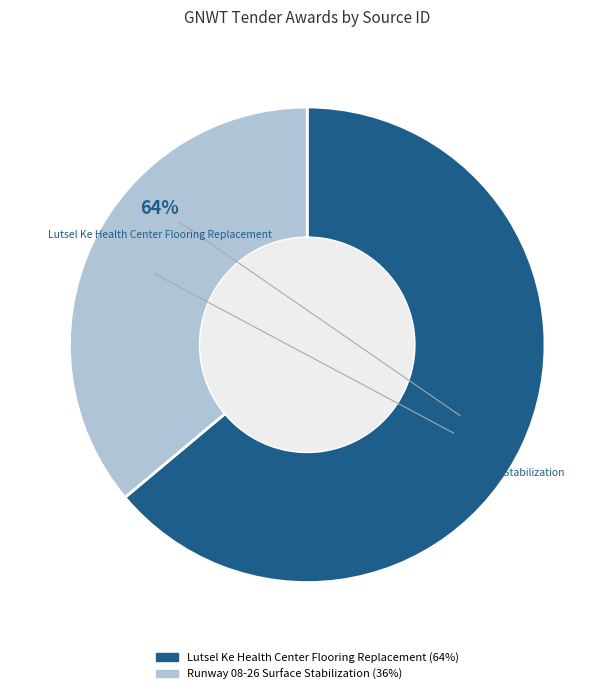

Rank the categories by value from highest to lowest.

Lutsel Ke Health Center Flooring Replacement, Runway 08-26 Surface Stabilization